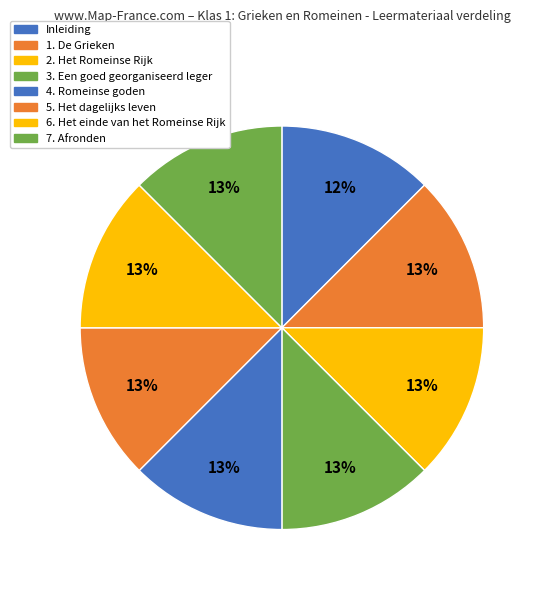

True or false: 6. Het einde van het Romeinse Rijk accounts for 26% of the total.

False